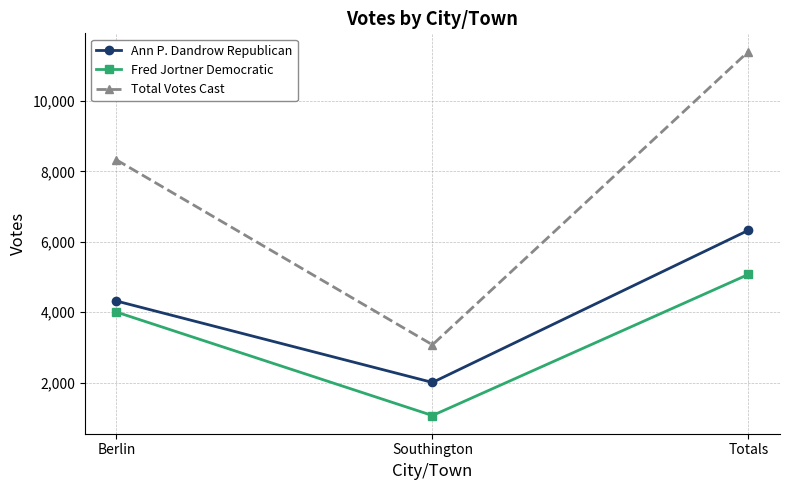

Count the number of data series in this chart.

3